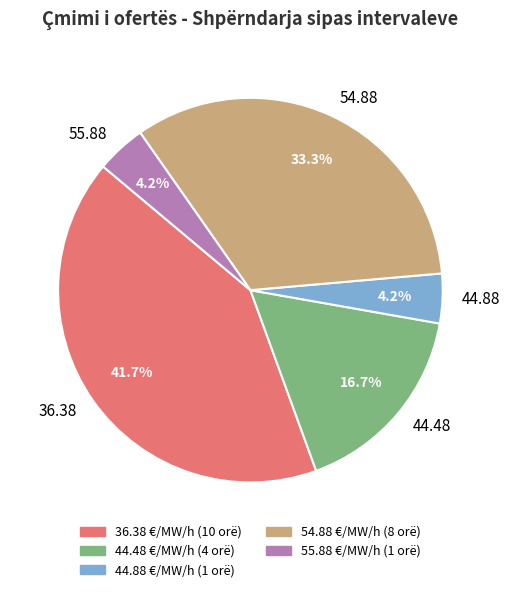

Do 54.88 and 55.88 together represent more than half of the pie?

No